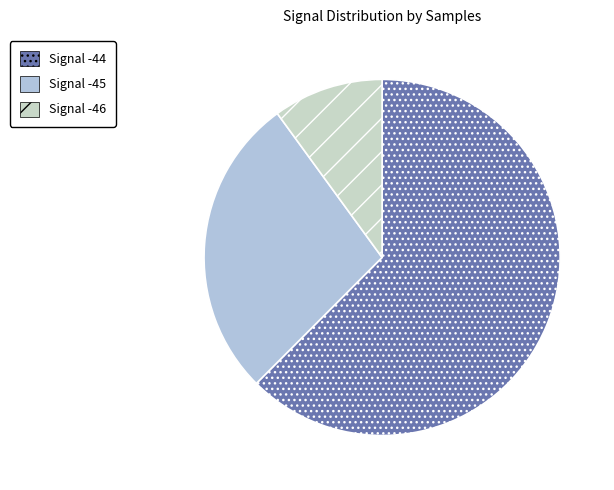

How many segments does this pie chart have?

3